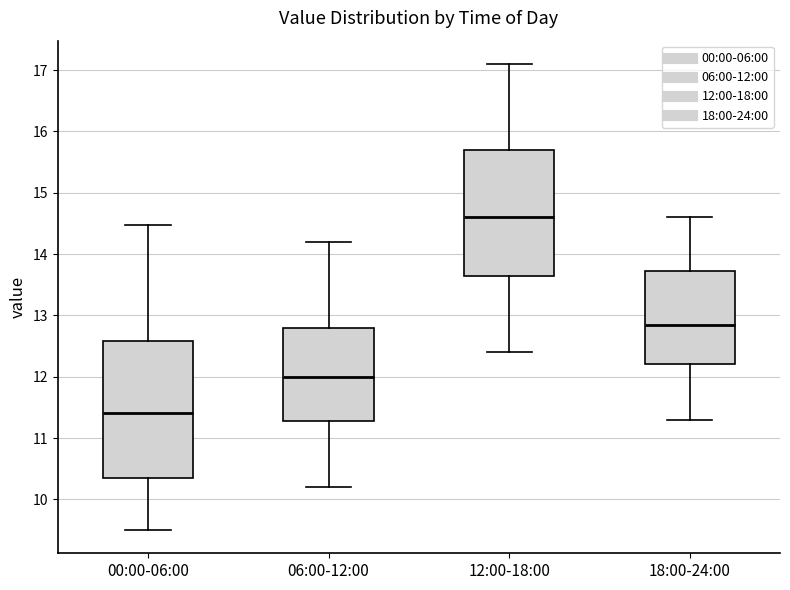

Which box has the lowest median line?

00:00-06:00